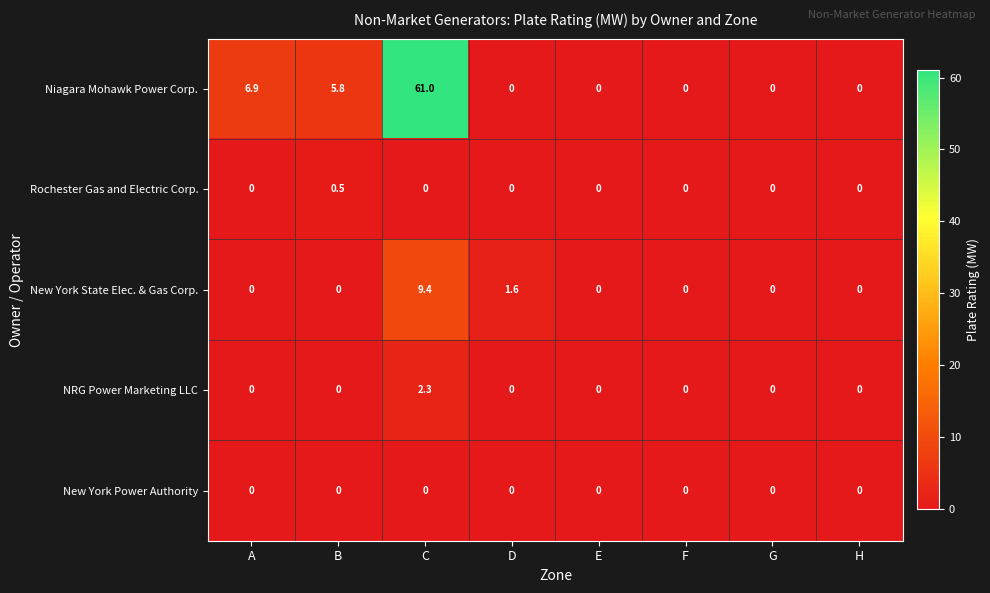

Rank the series by their maximum value, from highest to lowest.

Niagara Mohawk Power Corp., New York State Elec. & Gas Corp., NRG Power Marketing LLC, Rochester Gas and Electric Corp., New York Power Authority